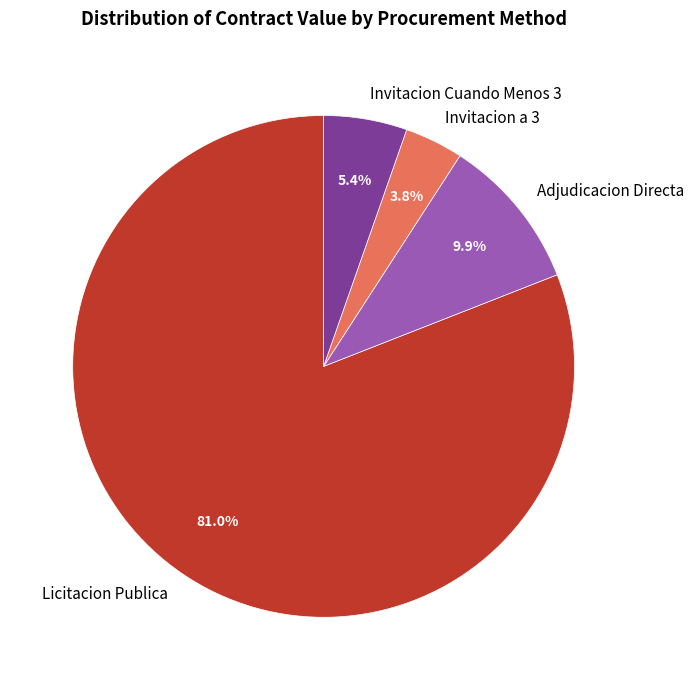

Count the number of slices in the pie.

4